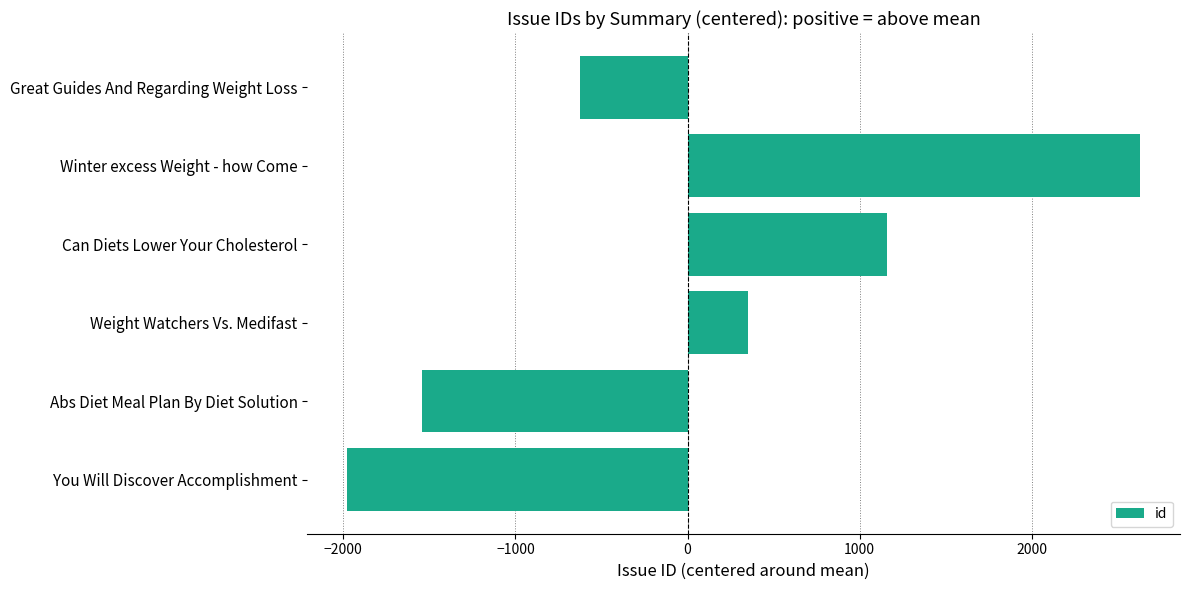

Which label corresponds to the smallest value in the chart?

You Will Discover Accomplishment